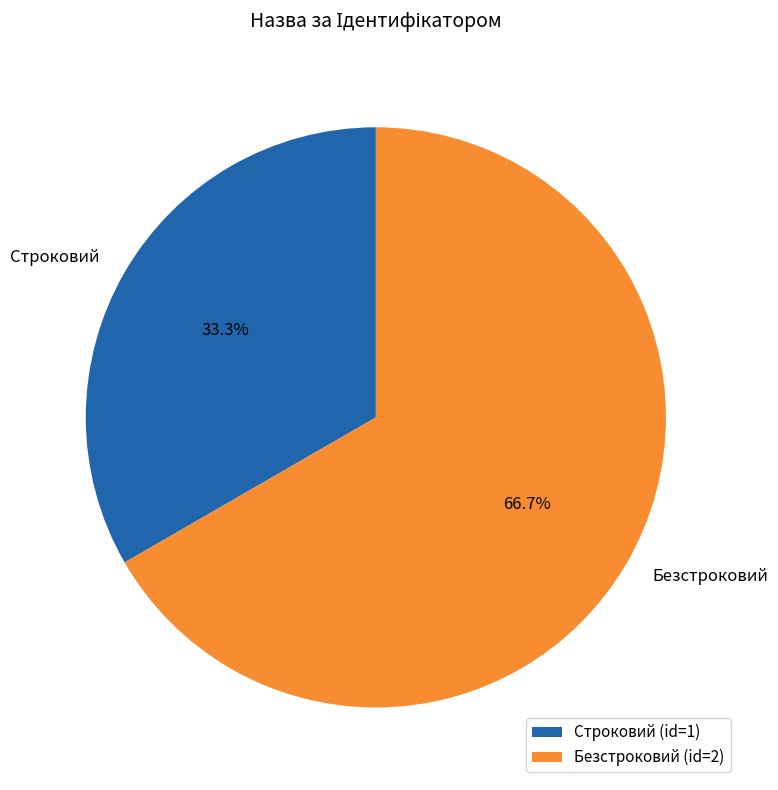

To the nearest percent, what portion does Безстроковий represent?

67%